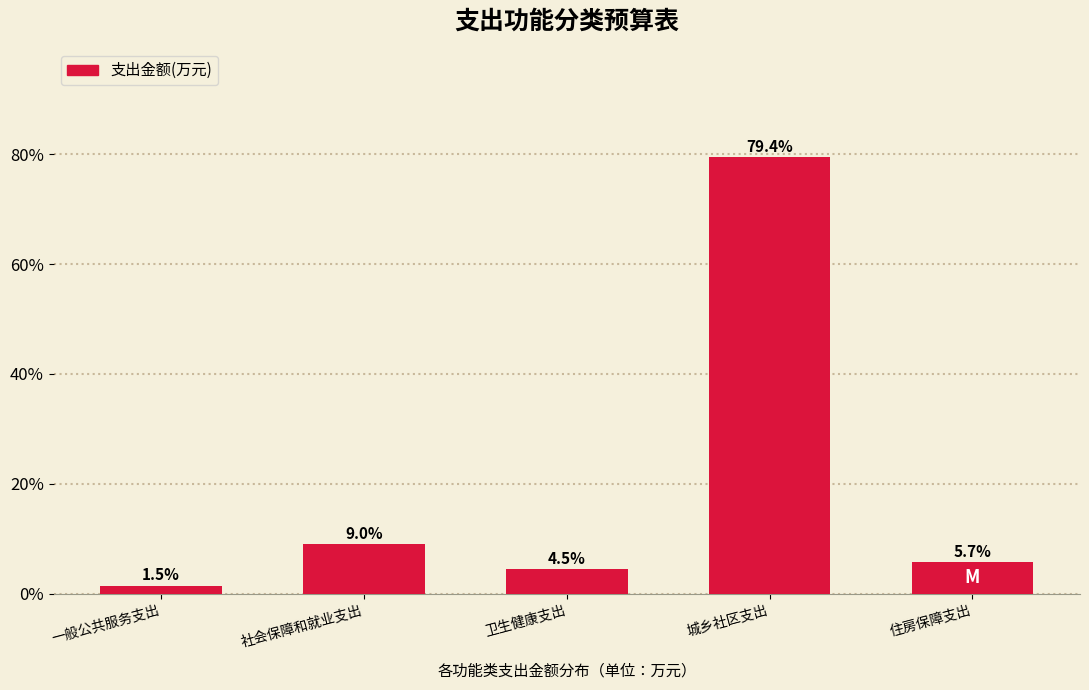

Reading left to right, list all the values displayed in this chart.

1.5	9.0	4.5	79.4	5.7